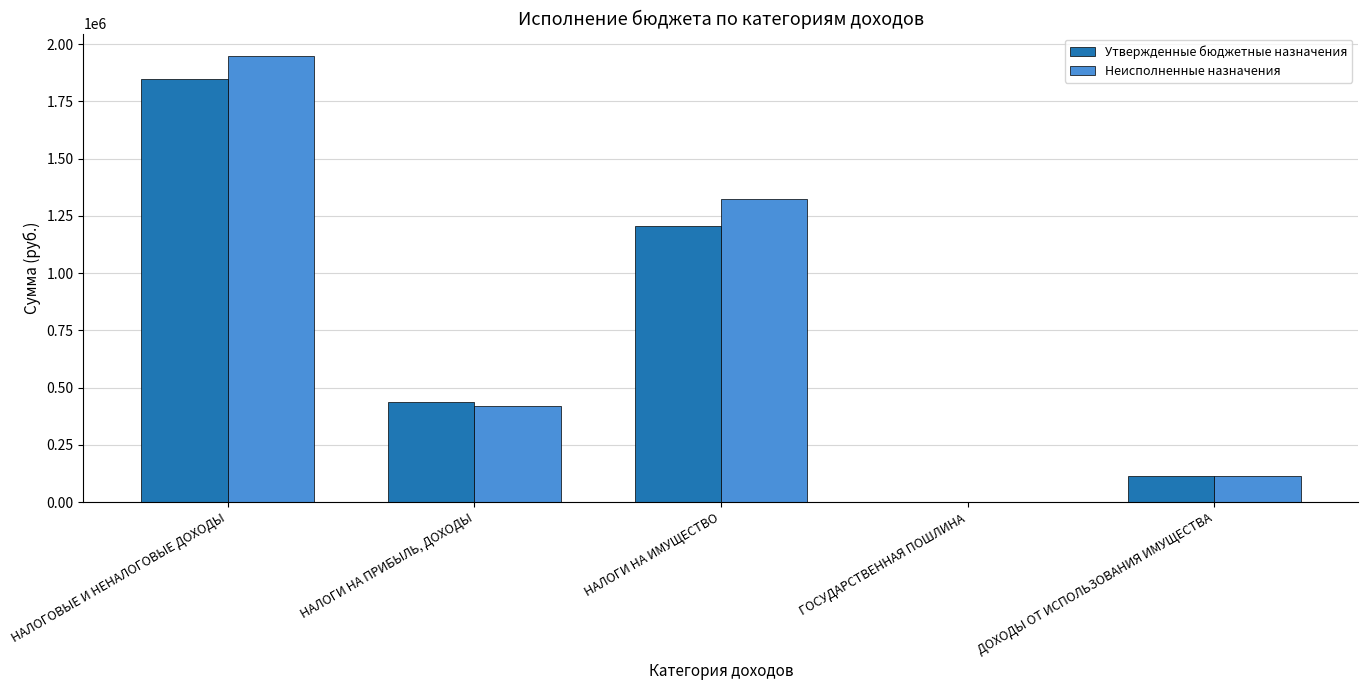

The Неисполненные назначения series shows 420596.7 at НАЛОГИ НА ПРИБЫЛЬ, ДОХОДЫ. True or false?

True